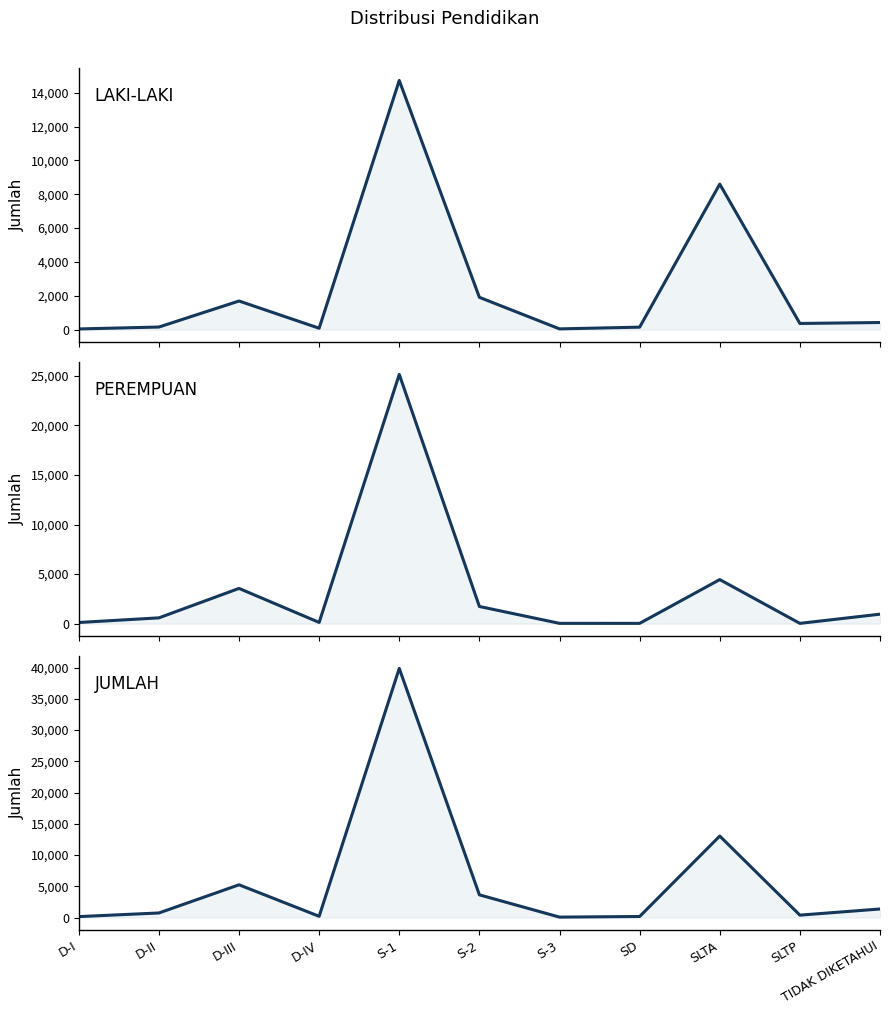

How many lines are shown in the chart?

3